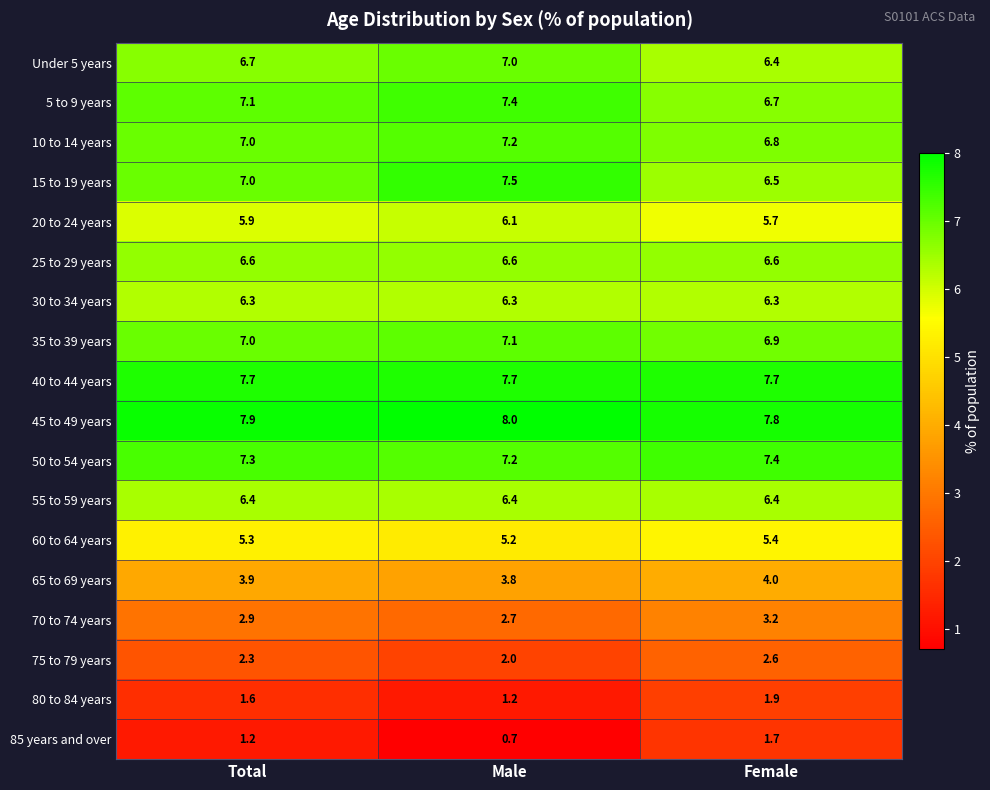

What is the approximate value of 70 to 74 years at Female?

3.2